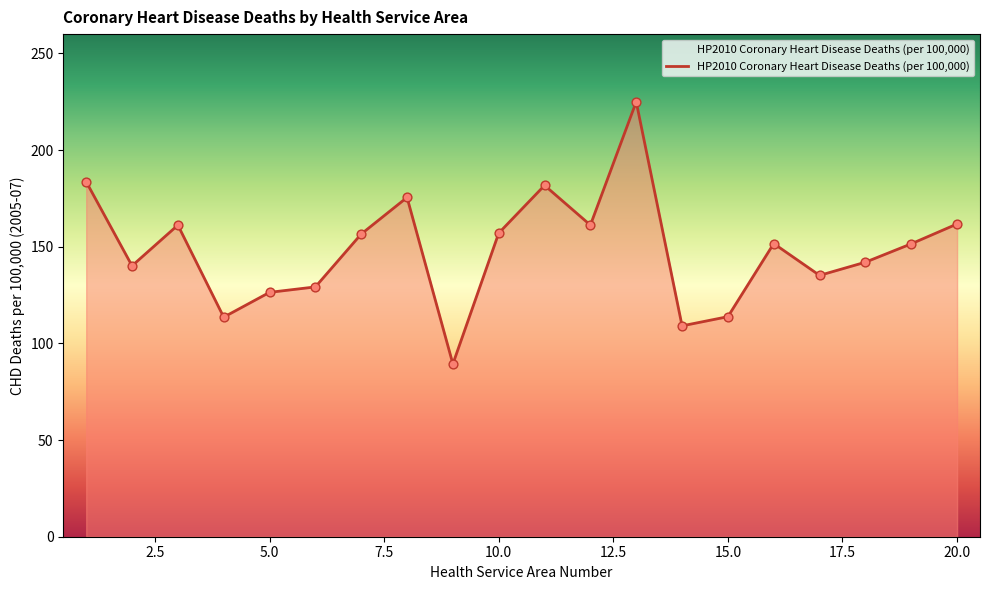

What is the smallest value displayed?

89.4